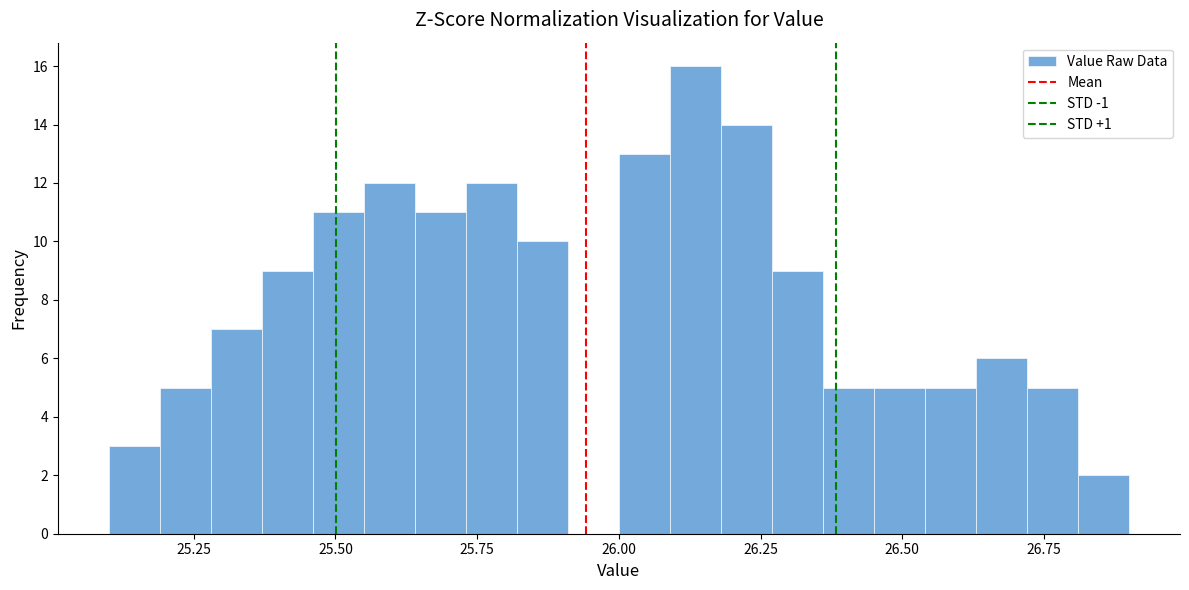

Around what value on the x-axis is the tallest bar? Give the approximate position of its centre, as read against the axis.

26.15